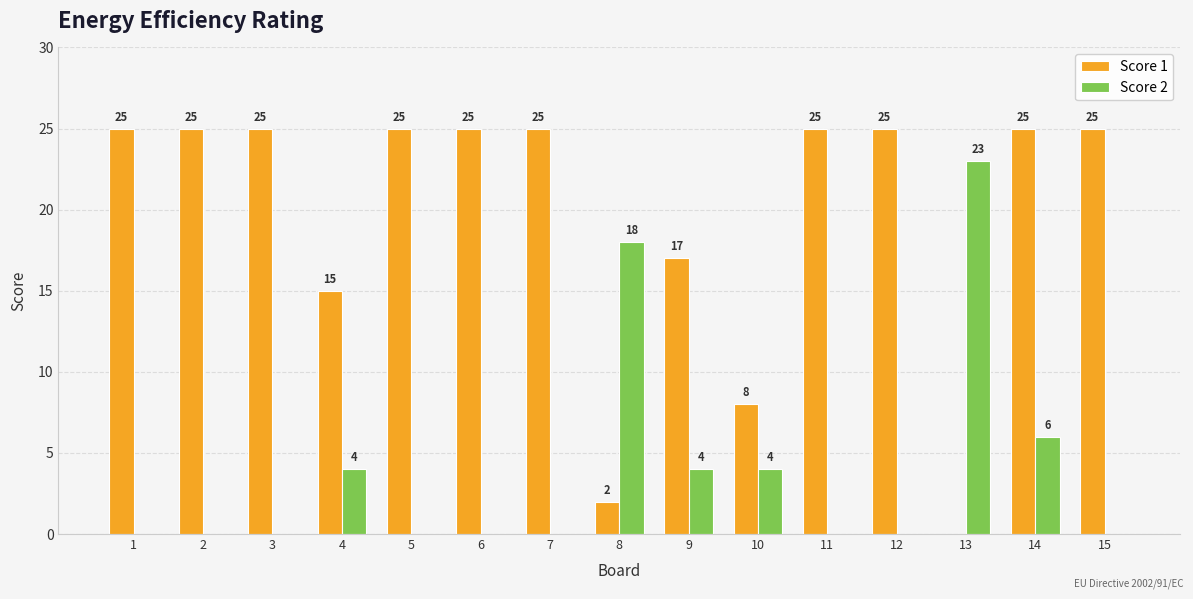

At which label is Score 1 closest to 12?

4